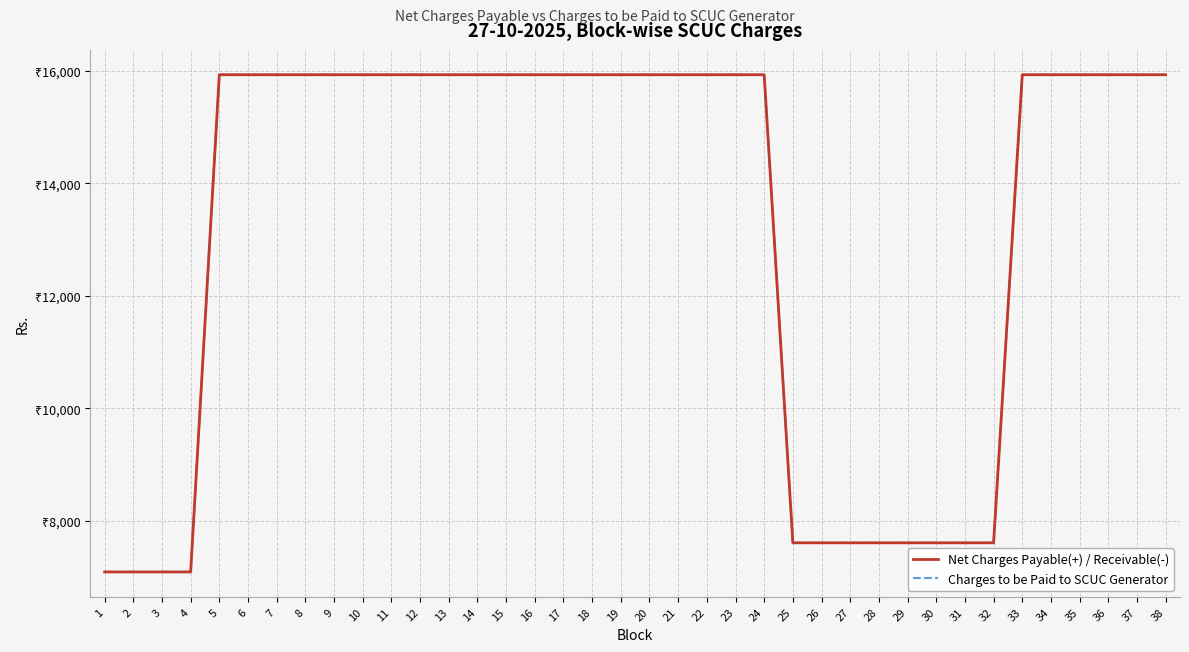

Reading left to right, what are all the values shown in this chart?

Net Charges Payable(+) / Receivable(-): 1=7092.4	2=7092.4	3=7092.4	4=7092.4	5=15926.4	6=15926.4	7=15926.4	8=15926.4	9=15926.4	10=15926.4	11=15926.4	12=15926.4	13=15926.4	14=15926.4	15=15926.4	16=15926.4	17=15926.4	18=15926.4	19=15926.4	20=15926.4	21=15926.4	22=15926.4	23=15926.4	24=15926.4	25=7609.9	26=7609.9	27=7609.9	28=7609.9	29=7609.9	30=7609.9	31=7609.9	32=7609.9	33=15926.4	34=15926.4	35=15926.4	36=15926.4	37=15926.4	38=15926.4
Charges to be Paid to SCUC Generator: 1=7092.4	2=7092.4	3=7092.4	4=7092.4	5=15926.4	6=15926.4	7=15926.4	8=15926.4	9=15926.4	10=15926.4	11=15926.4	12=15926.4	13=15926.4	14=15926.4	15=15926.4	16=15926.4	17=15926.4	18=15926.4	19=15926.4	20=15926.4	21=15926.4	22=15926.4	23=15926.4	24=15926.4	25=7609.9	26=7609.9	27=7609.9	28=7609.9	29=7609.9	30=7609.9	31=7609.9	32=7609.9	33=15926.4	34=15926.4	35=15926.4	36=15926.4	37=15926.4	38=15926.4